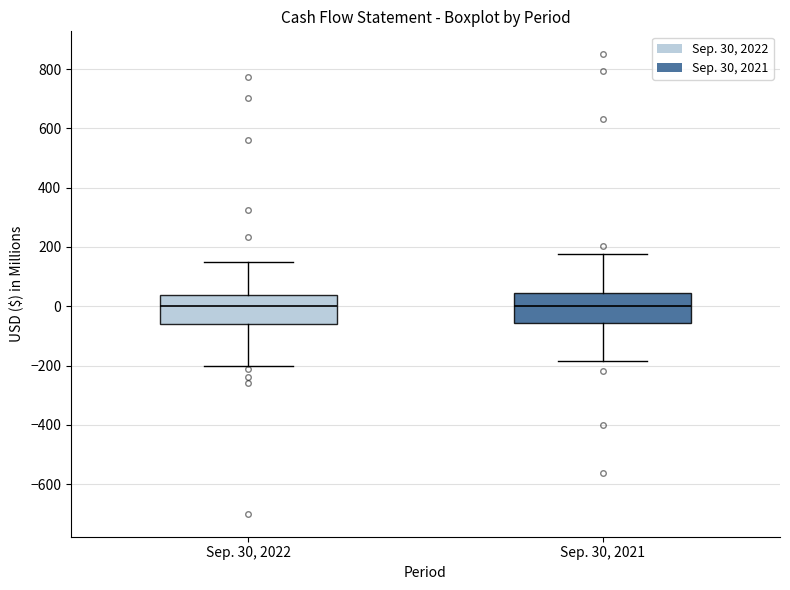

Reading left to right, transcribe this box plot: for each box, give where its median line is, the range the box spans, and where its two whiskers end, as read against the y-axis. The values are not printed on the chart, so give them approximately, as read against the axis.

Sep. 30, 2022: median 0, box -60 to 40, whiskers -200 to 160
Sep. 30, 2021: median 0, box -60 to 40, whiskers -180 to 180